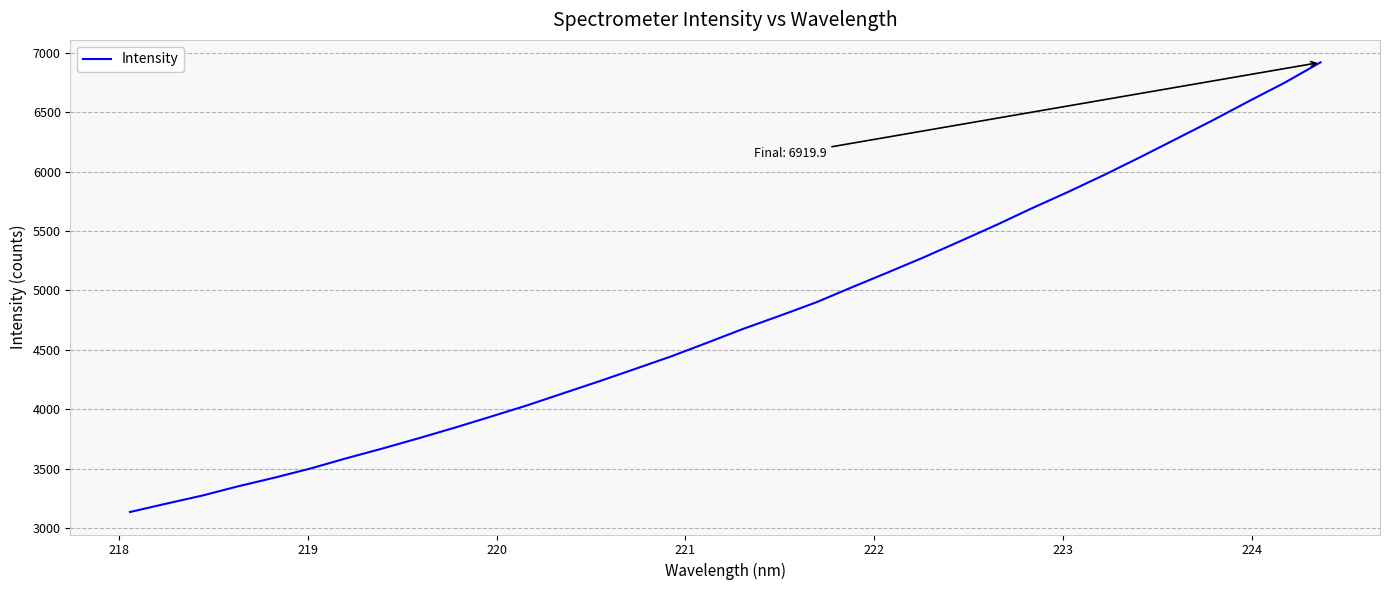

What is the minimum value shown in the chart?

3135.7